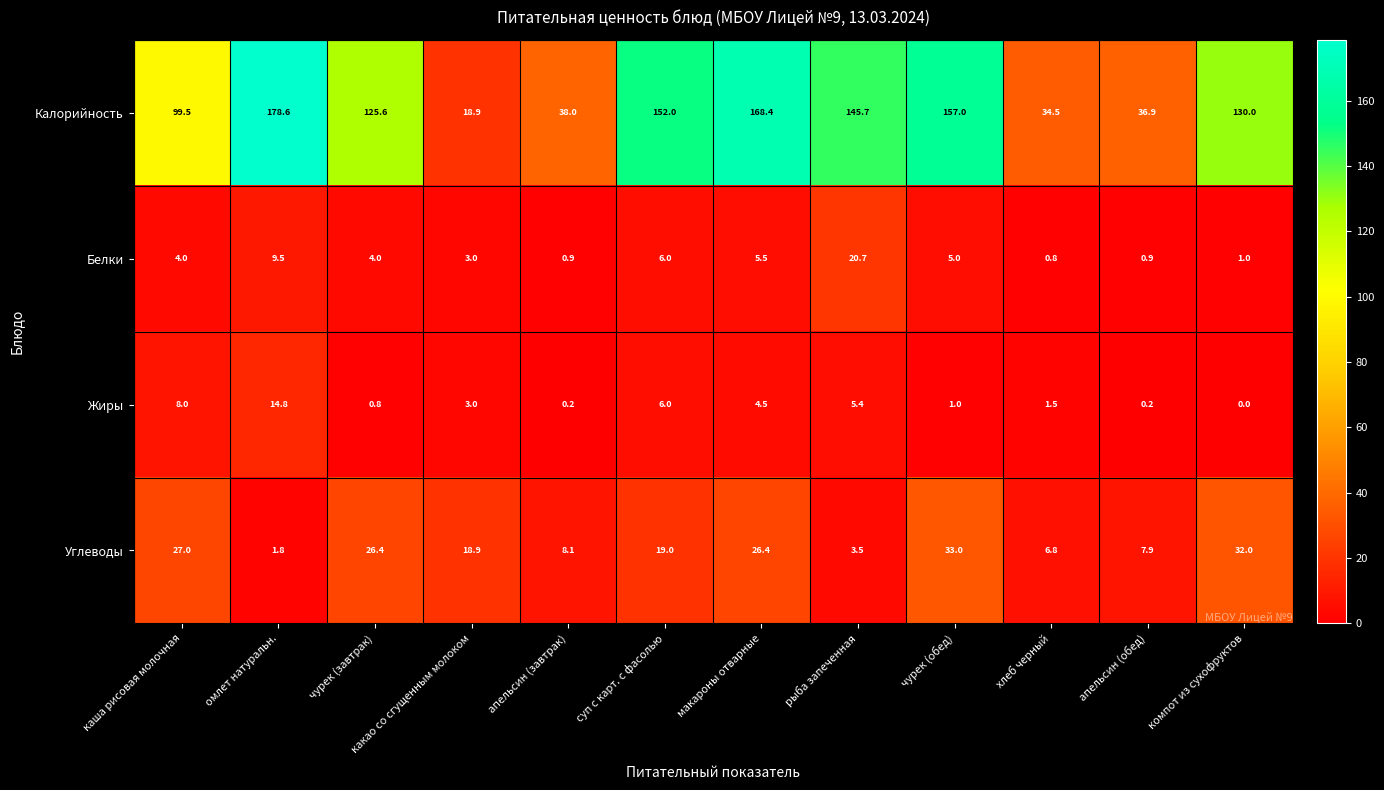

How many data points does each series have?

12